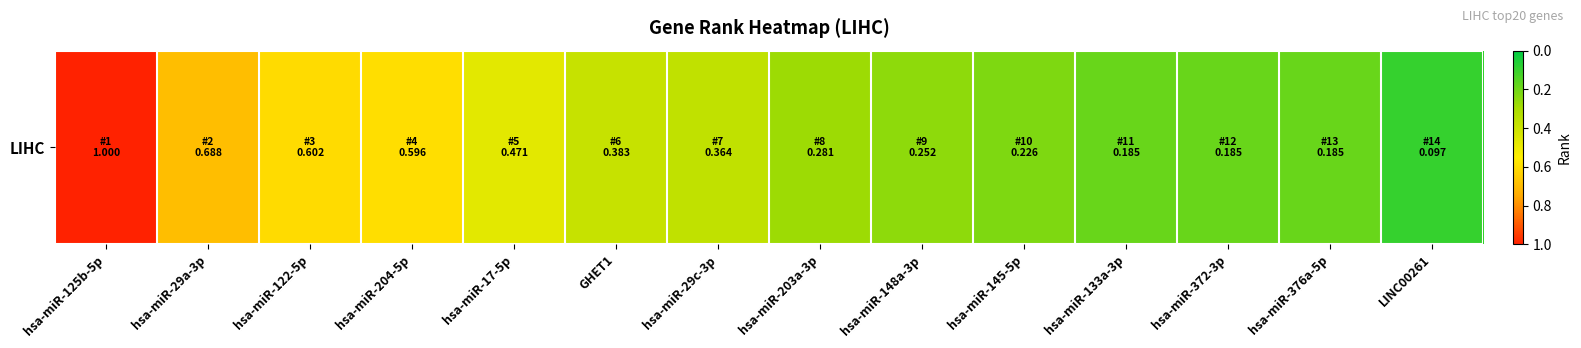

What is the smallest value displayed?

0.1